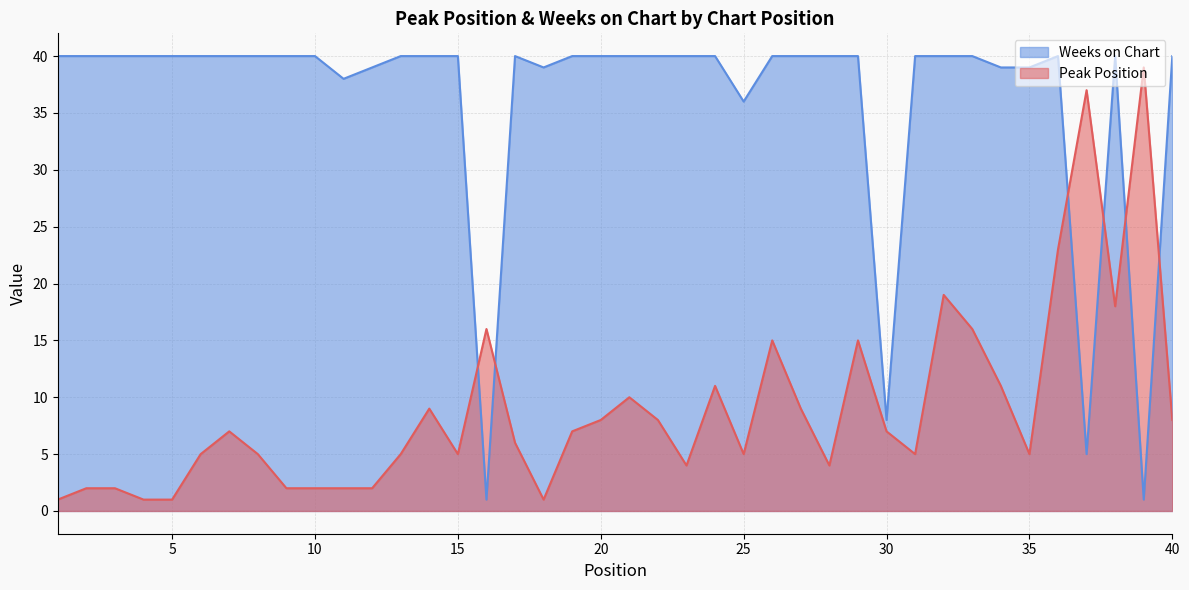

Where is the first local maximum for Peak Position?

7